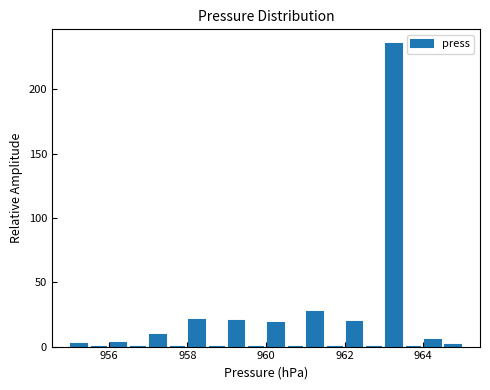

Around what value on the x-axis is the tallest bar? Give the approximate position of its centre, as read against the axis.

963.2